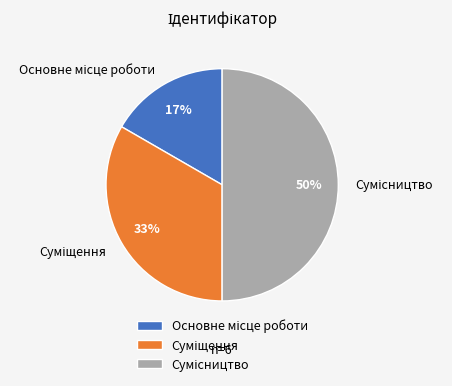

To the nearest percent, what is the difference between the largest and smallest slice percentages?

33%